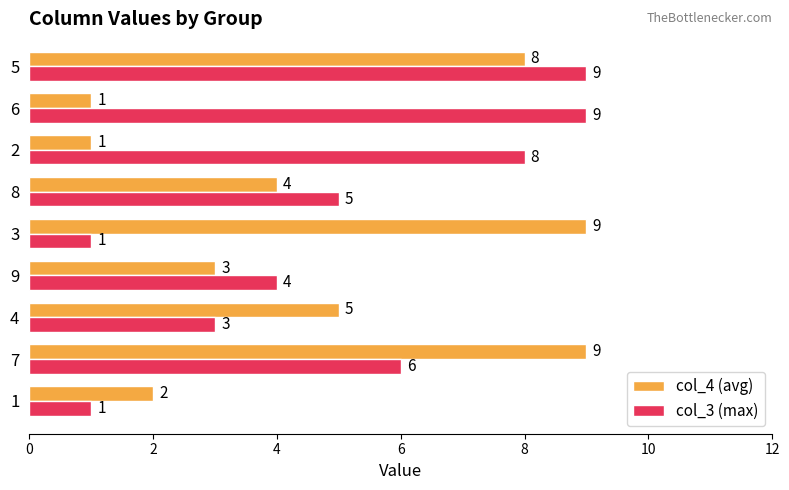

List the series in order of their overall mean, highest first.

col_3 (max), col_4 (avg)